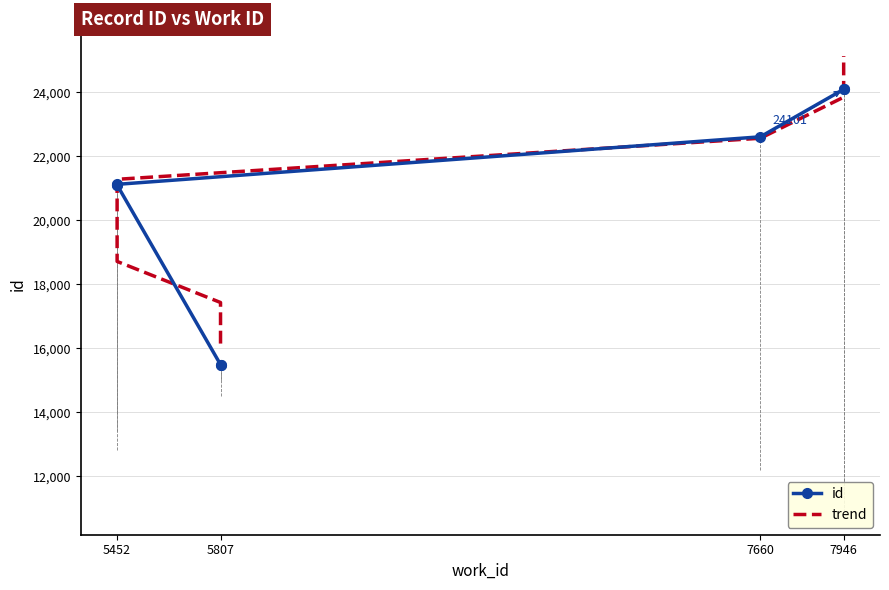

What is the average value of the id series?

20642.2